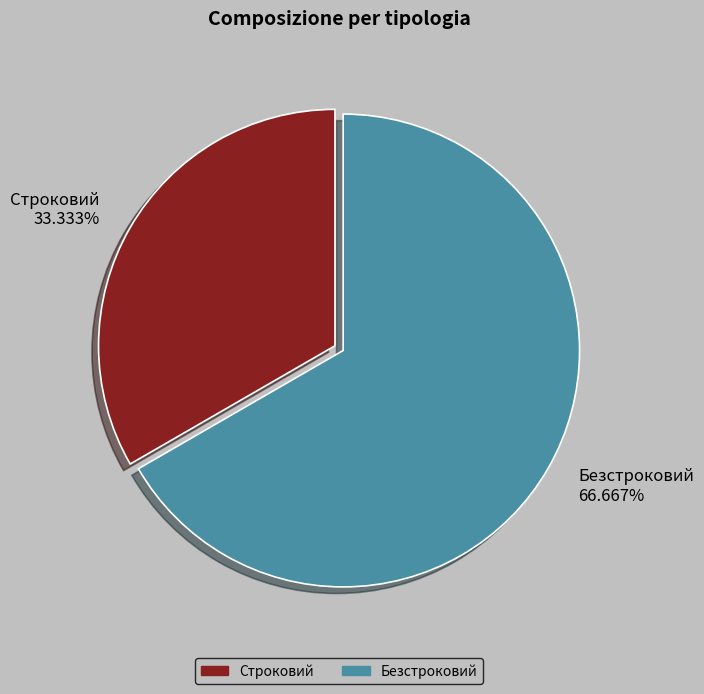

What is the smallest slice in the pie chart?

Строковий